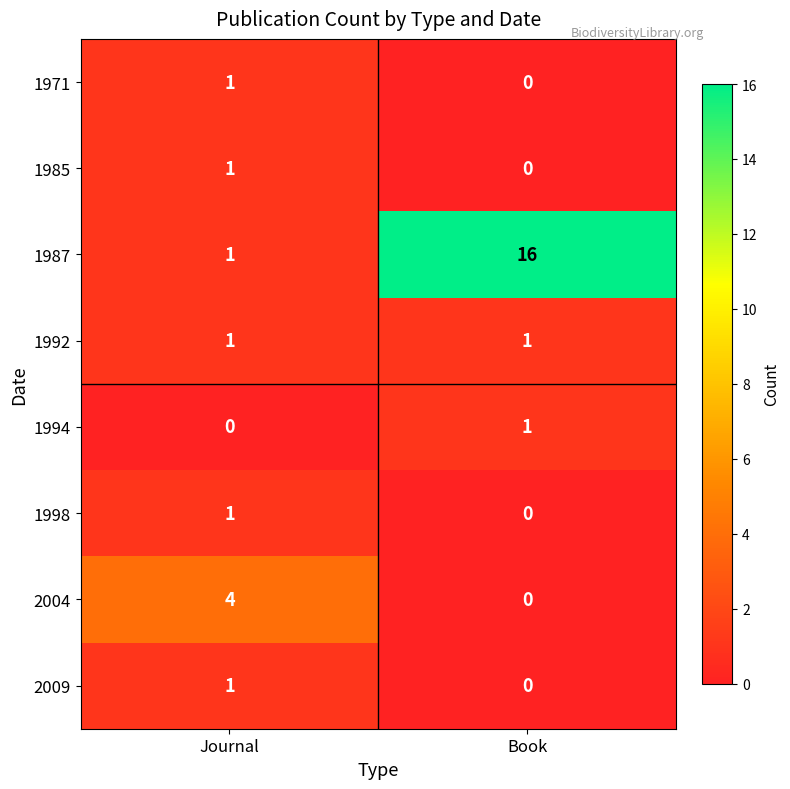

What is the sum of all 1987 values?

17